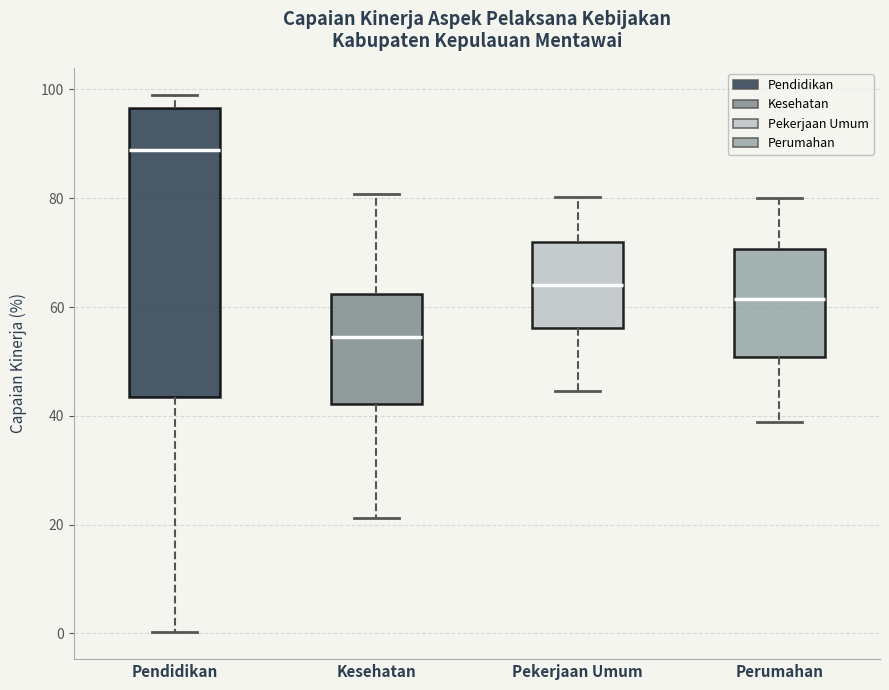

Reading left to right, read every box against the y-axis: the position of its median line, the range the box covers, and the ends of its whiskers. The values are not printed on the chart, so give them approximately, as read against the axis.

Pendidikan: median 88, box 44 to 96, whiskers 0 to 100
Kesehatan: median 54, box 42 to 62, whiskers 22 to 80
Pekerjaan Umum: median 64, box 56 to 72, whiskers 44 to 80
Perumahan: median 62, box 50 to 70, whiskers 38 to 80